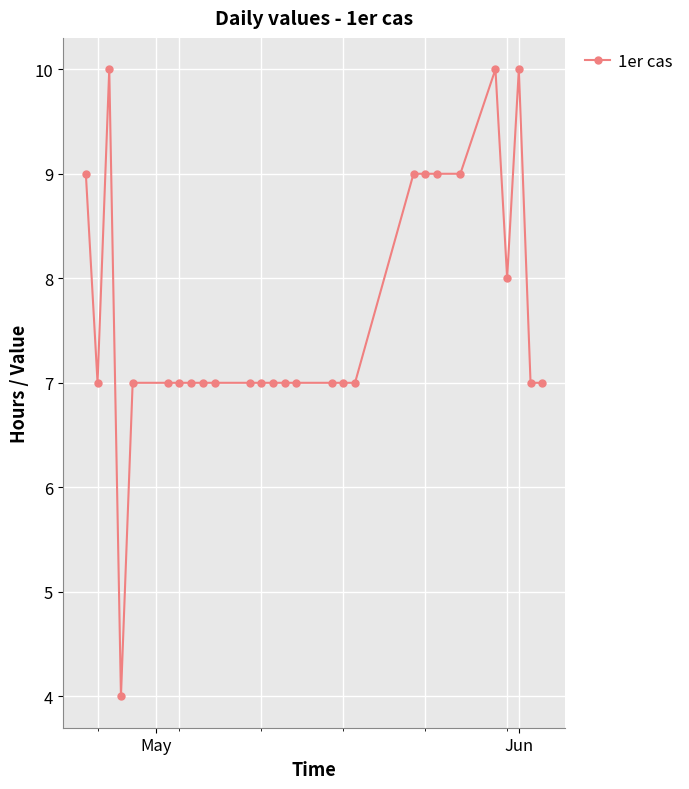

What is the minimum value shown in the chart?

4